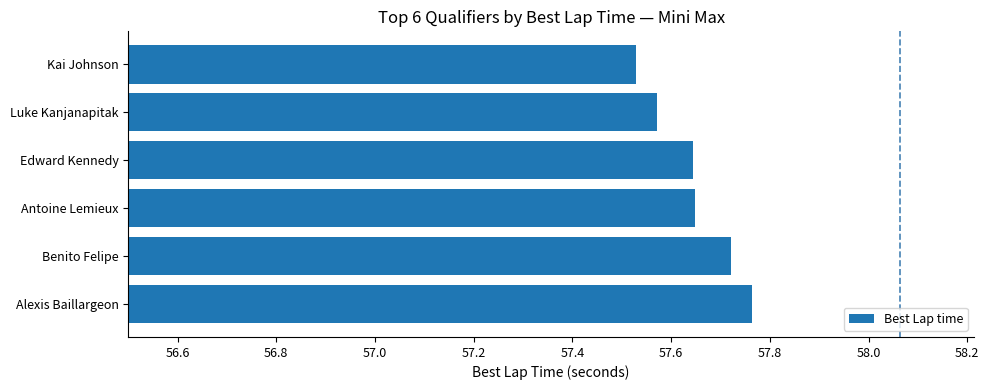

What is the sum of the values at Luke Kanjanapitak and Alexis Baillargeon?

115.3